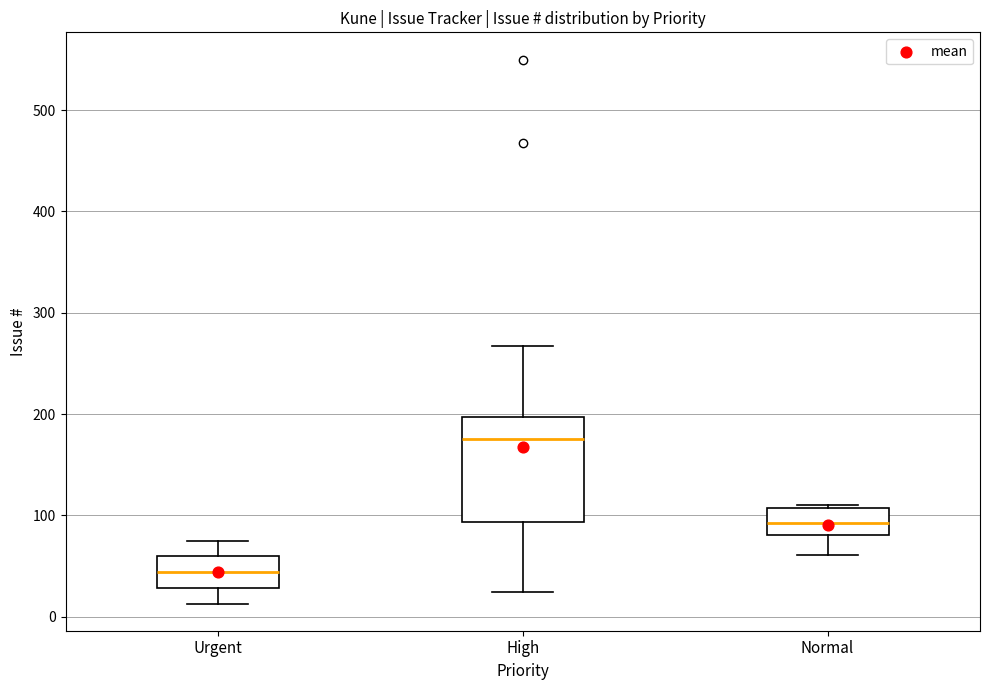

Reading left to right, read every box against the y-axis: the position of its median line, the range the box covers, and the ends of its whiskers. The values are not printed on the chart, so give them approximately, as read against the axis.

Urgent: median 40, box 30 to 60, whiskers 10 to 80
High: median 180, box 90 to 200, whiskers 20 to 270
Normal: median 90, box 80 to 110, whiskers 60 to 110